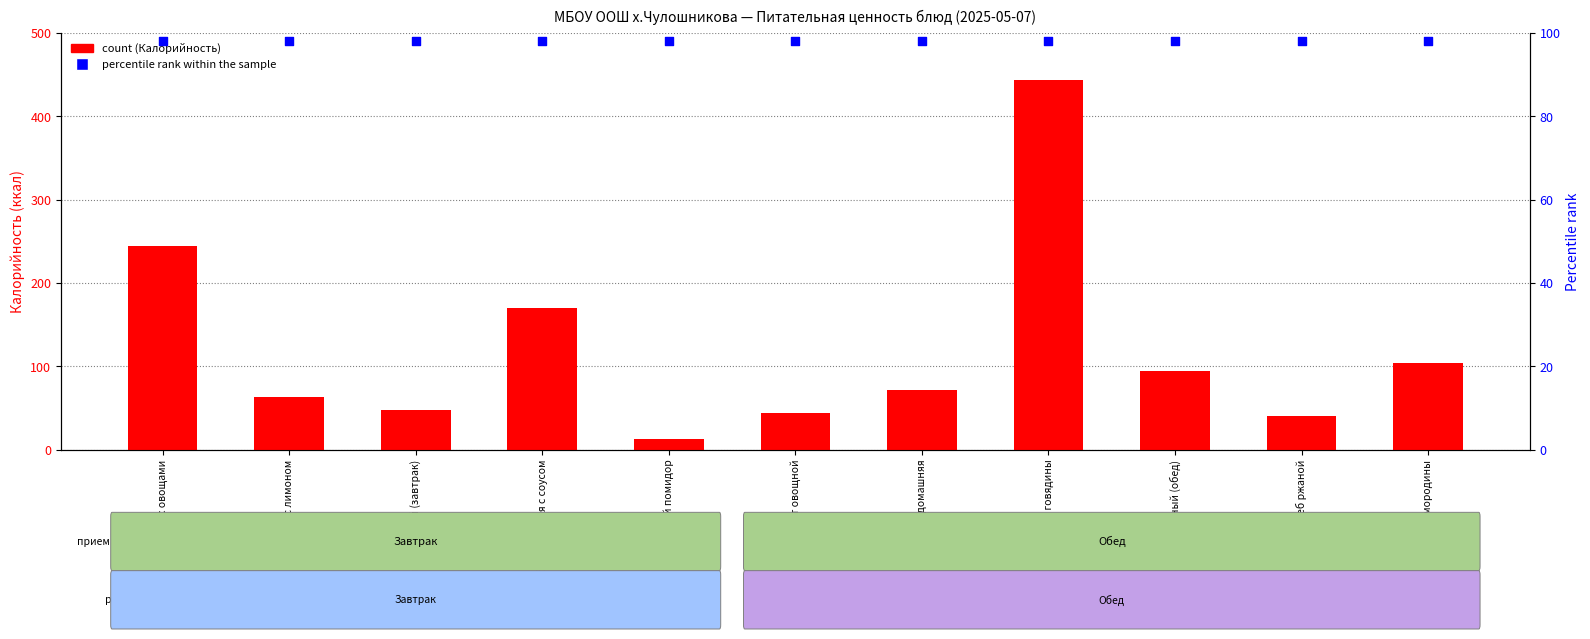

Which series contains the highest Y value?

count (Калорийность)